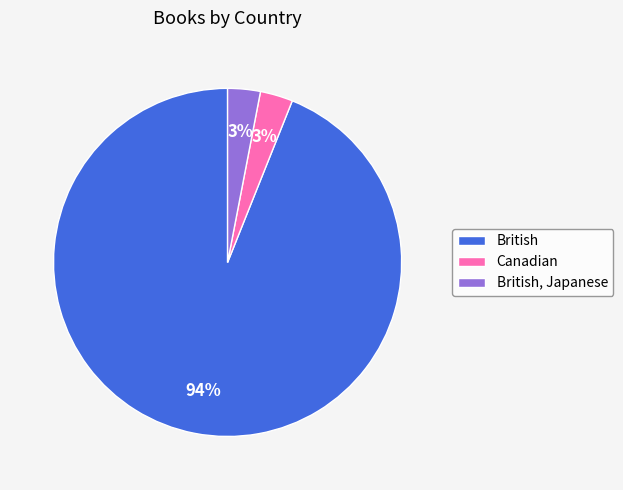

What percentage is the British slice, to the nearest percent?

94%